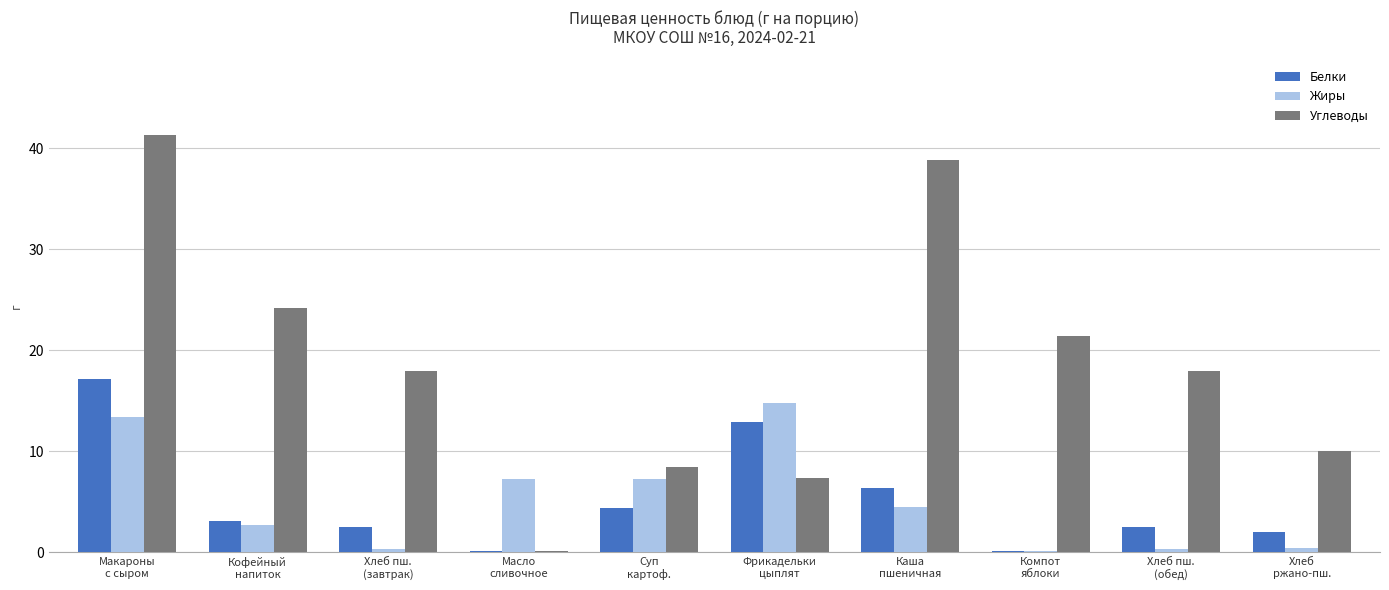

Which series has the largest total across all categories?

Углеводы